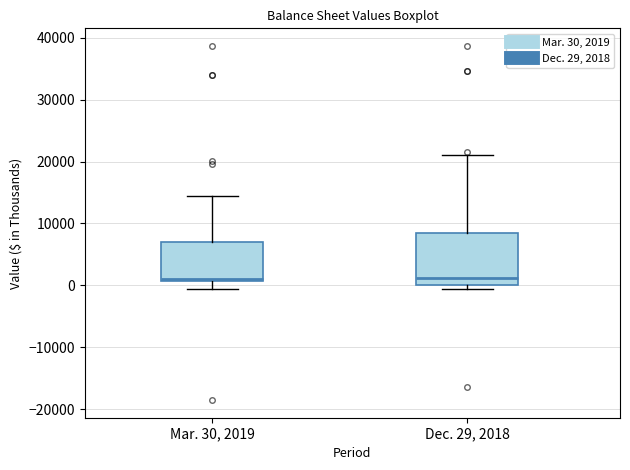

Reading left to right, transcribe this box plot: for each box, give where its median line is, the range the box spans, and where its two whiskers end, as read against the y-axis. The values are not printed on the chart, so give them approximately, as read against the axis.

Mar. 30, 2019: median 1000 (just above the box's lower edge), box 1000 to 7000, whiskers -1000 to 14000
Dec. 29, 2018: median 1000, box 0 to 9000, whiskers -1000 to 21000